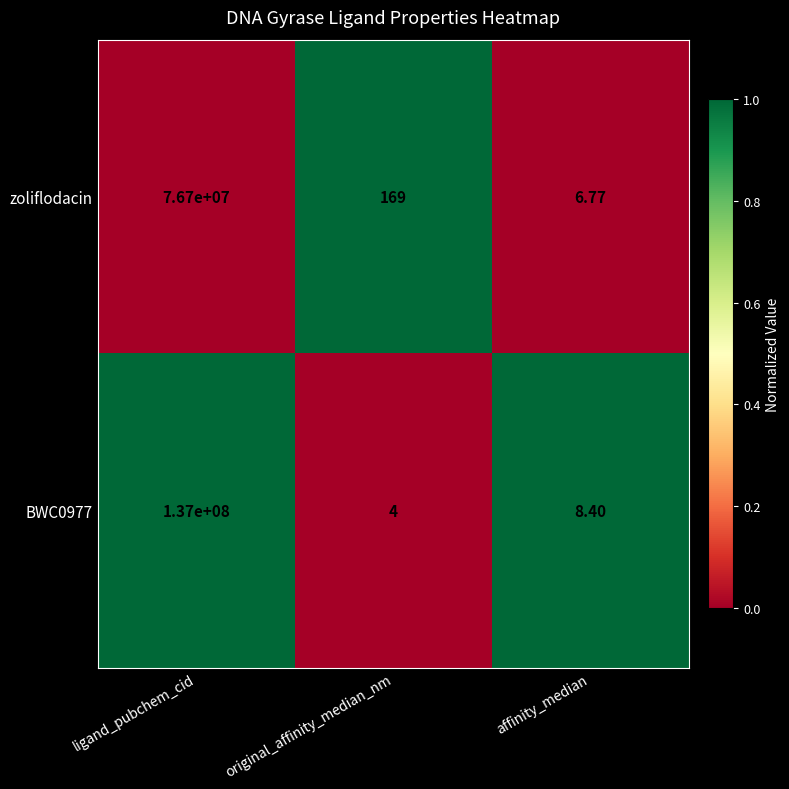

Between original_affinity_median_nm and affinity_median, which series saw the biggest shift?

zoliflodacin